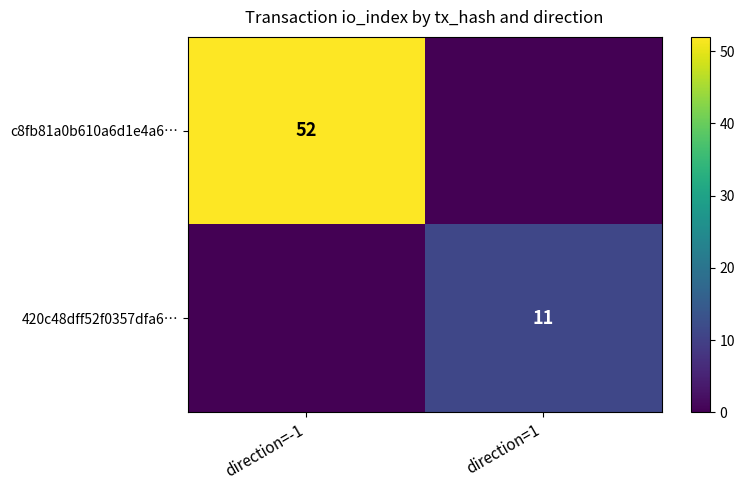

True or false: 420c48dff52f0357dfa6… has a value of 6 at direction=1.

False